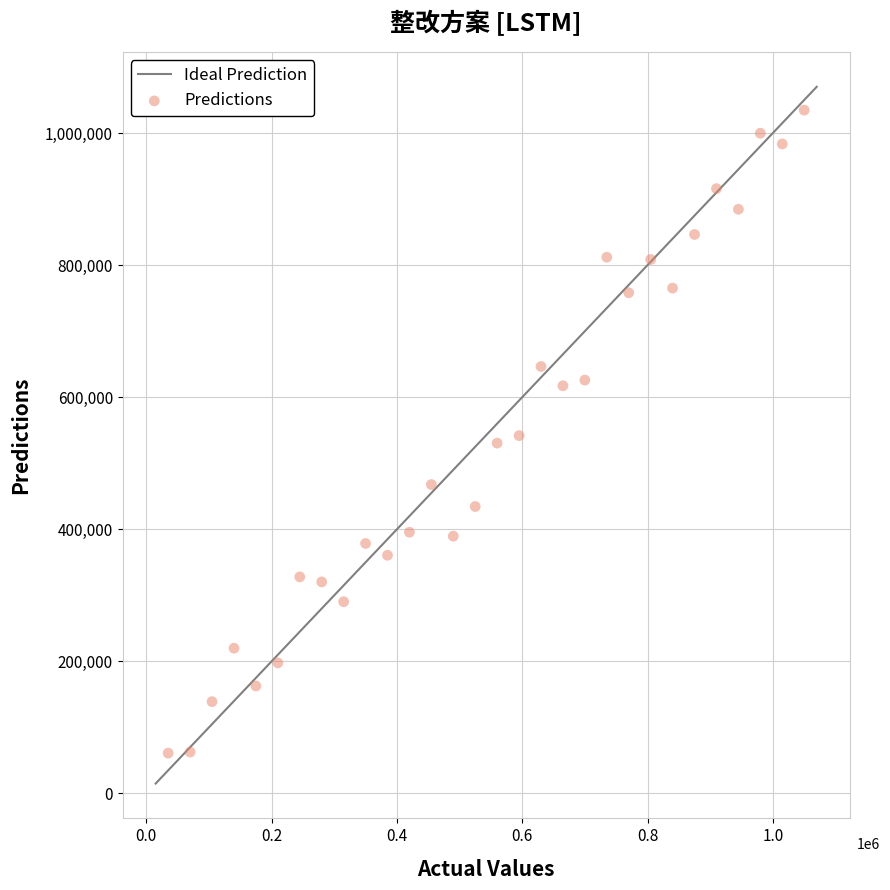

What is the range of X values (max minus min)?

1015000.0